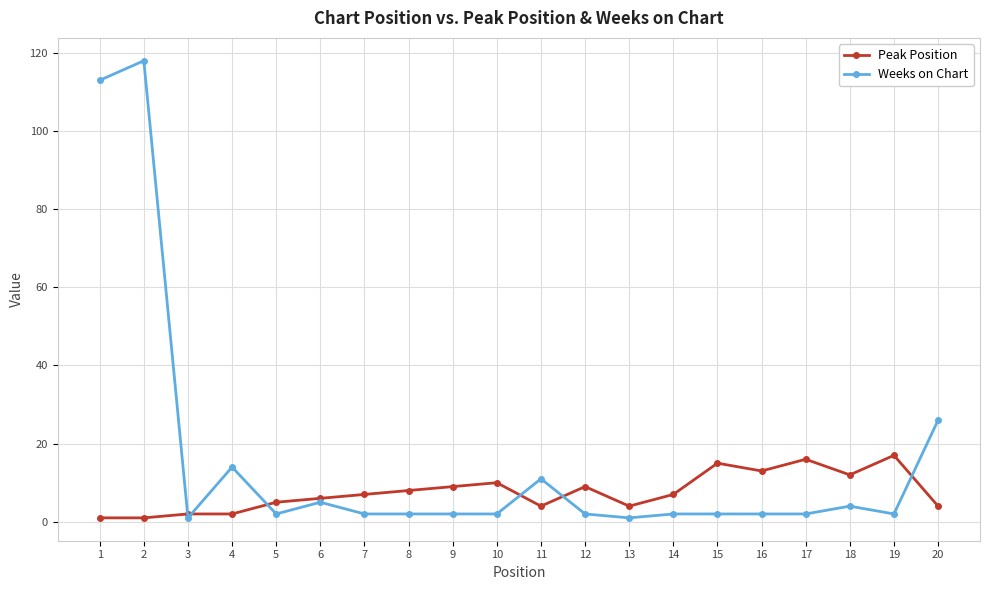

True or false: Weeks on Chart has more than 2 points higher than both neighbors.

True